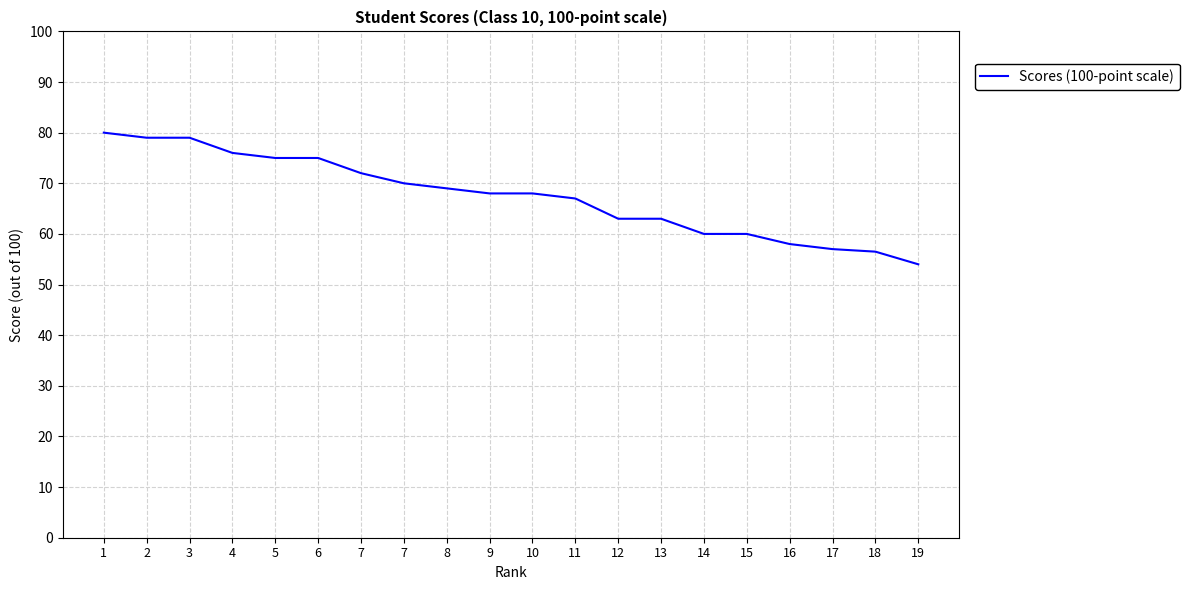

What is the difference between the values at 4 and 19?

22.0